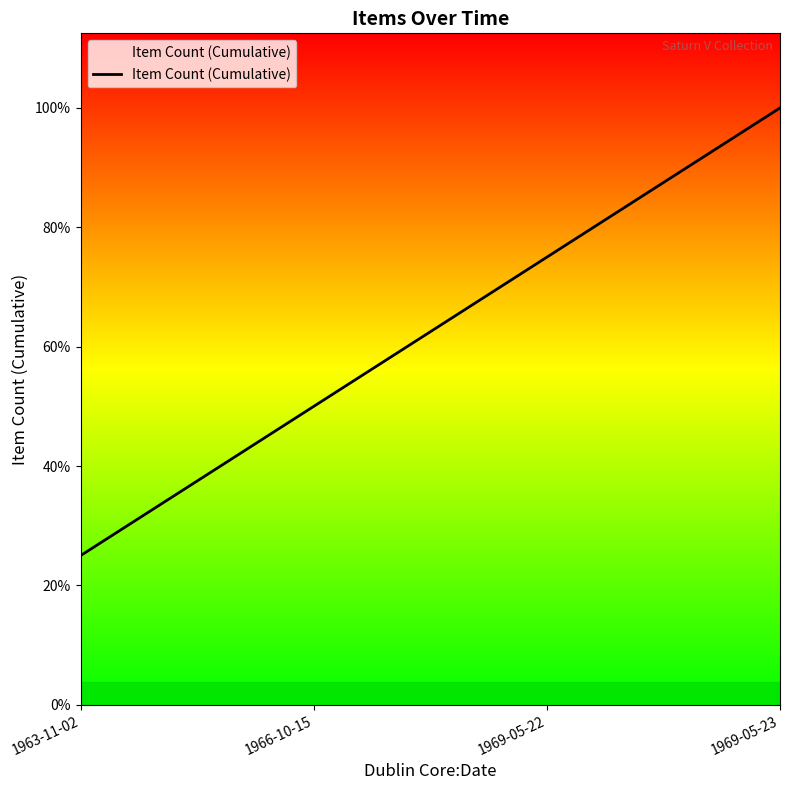

Reading left to right, transcribe all the data shown in this chart.

1963-11-02=1	1966-10-15=2	1969-05-22=3	1969-05-23=4